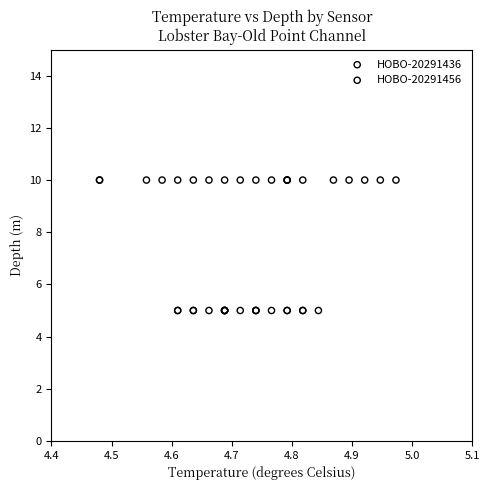

Which series contains the highest Y value?

HOBO-20291456